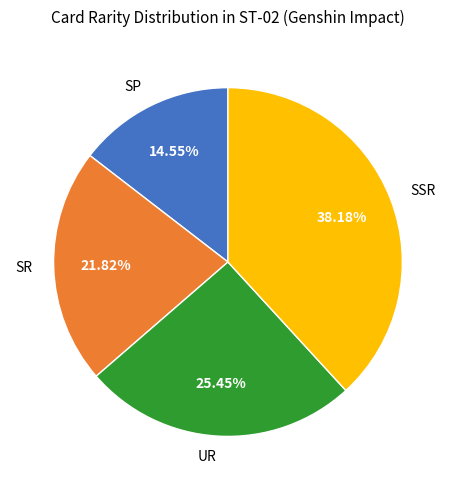

Do SR and SP together represent more than half of the pie?

No